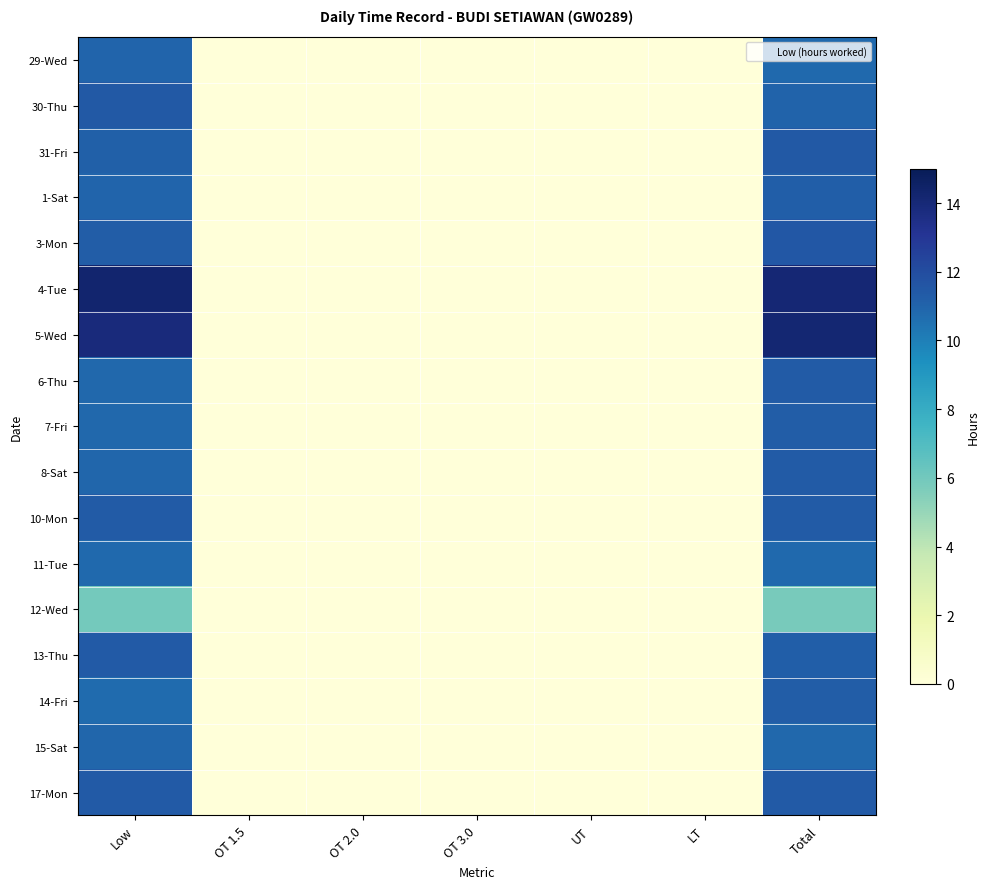

At how many categories does at least one series exceed 11?

2